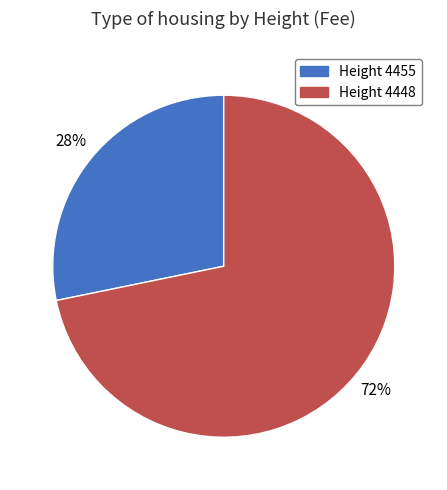

How many slices are in this pie chart?

2